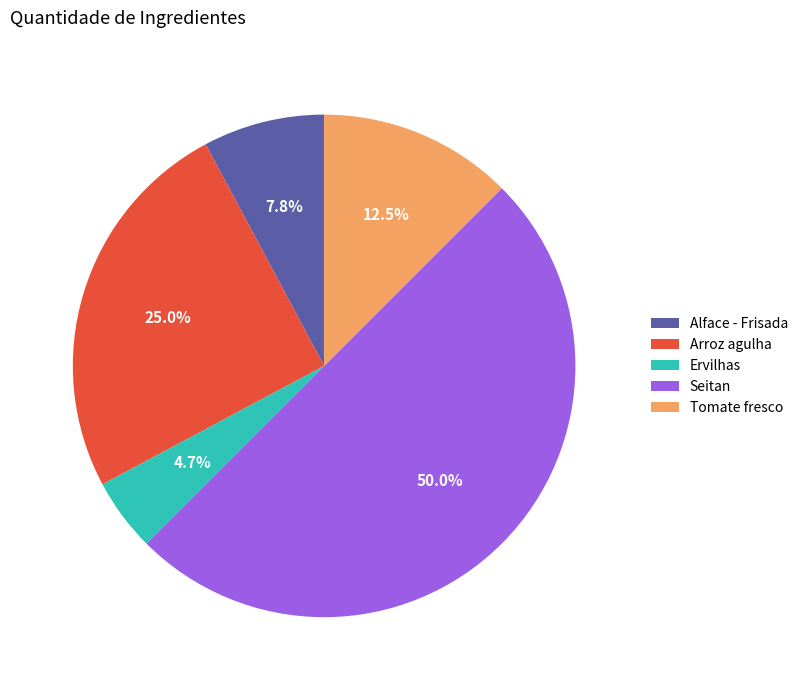

Between Alface - Frisada and Seitan, which is larger?

Seitan